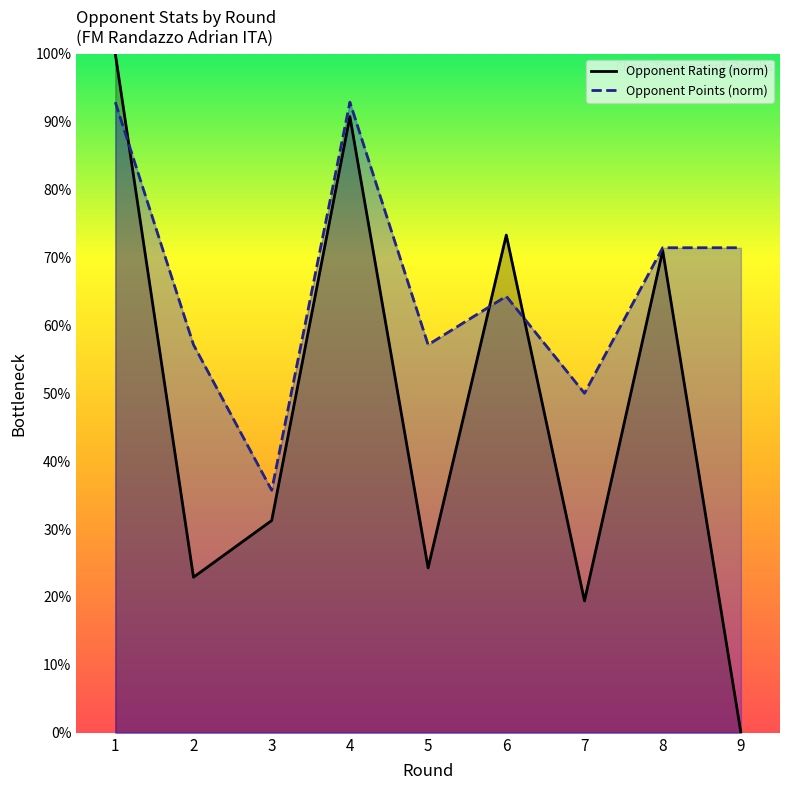

The Opponent Rating (norm) series shows 42.1 at 4. True or false?

False